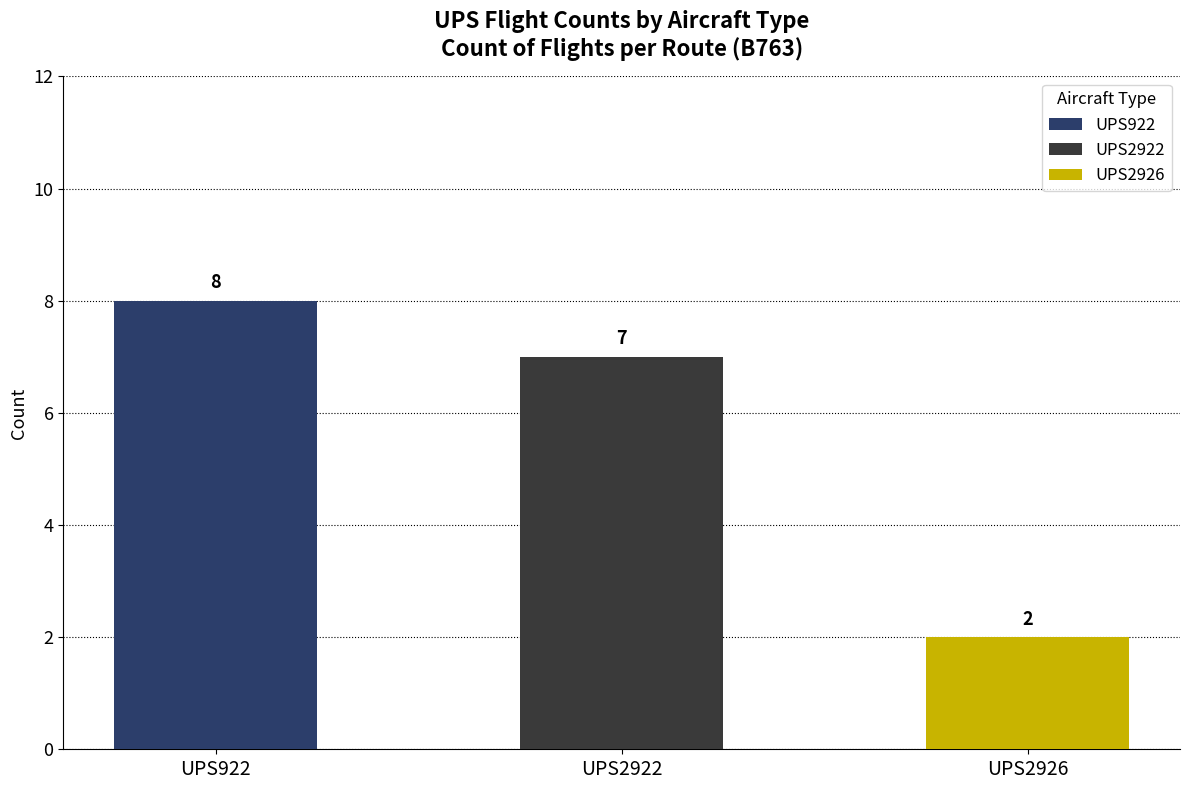

How many data points does each series have?

3